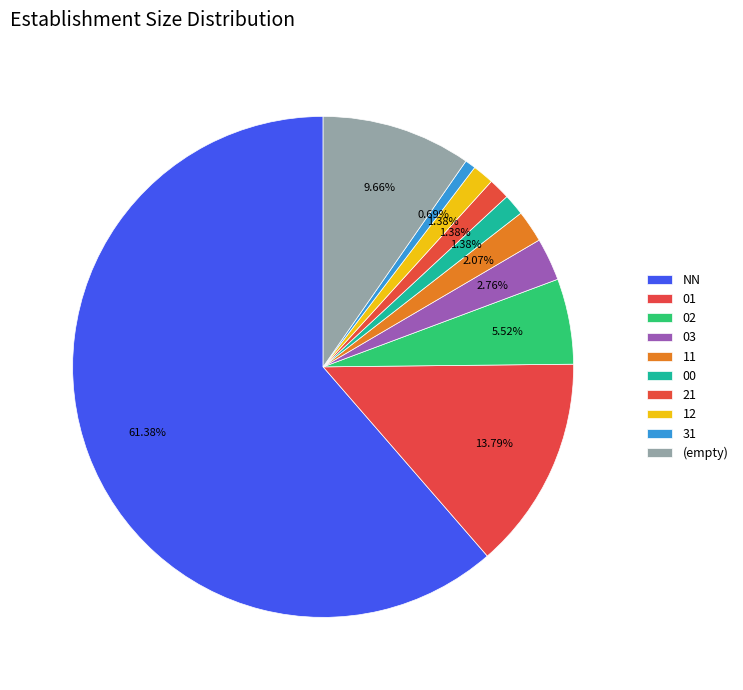

To the nearest percent, what is the difference between the largest and smallest slice percentages?

61%